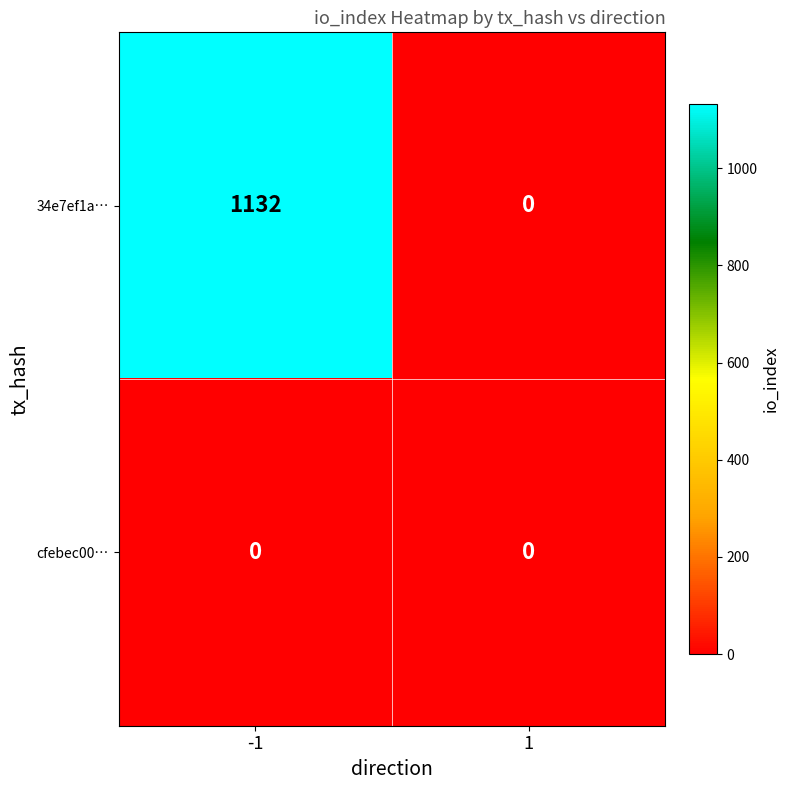

Reading left to right, what are all the values shown in this chart?

34e7ef1a…: 1132	0
cfebec00…: 0	0